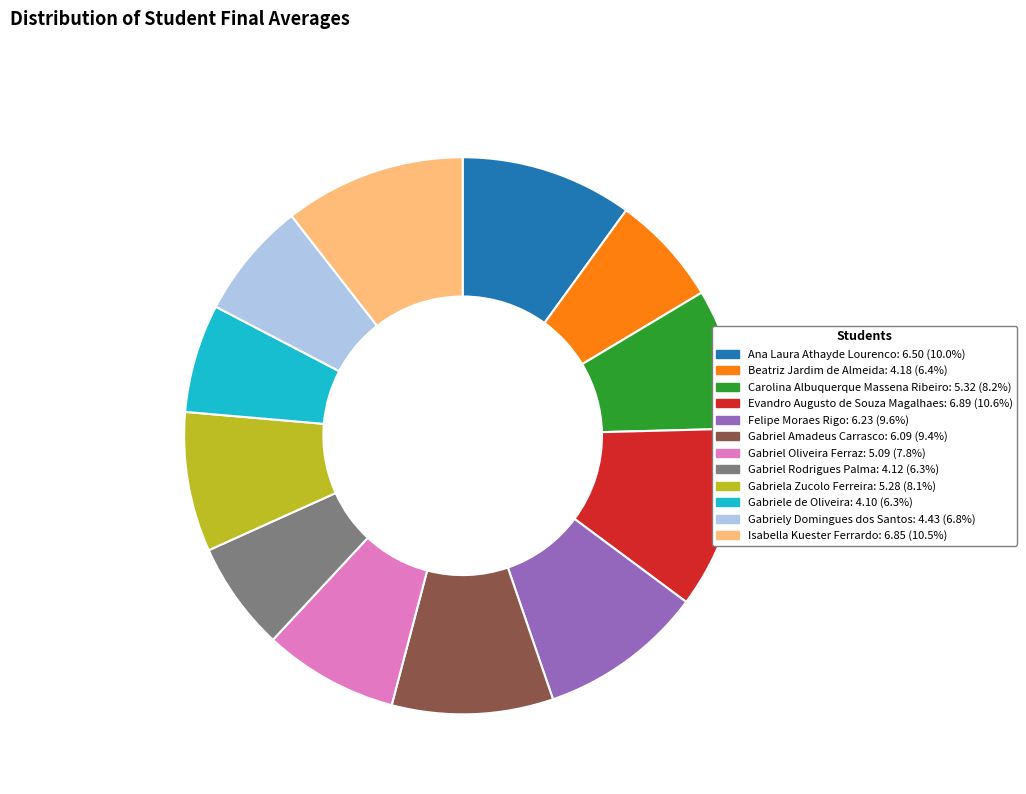

Combined, do Gabriel Rodrigues Palma and Ana Laura Athayde Lourenco account for over 50%?

No